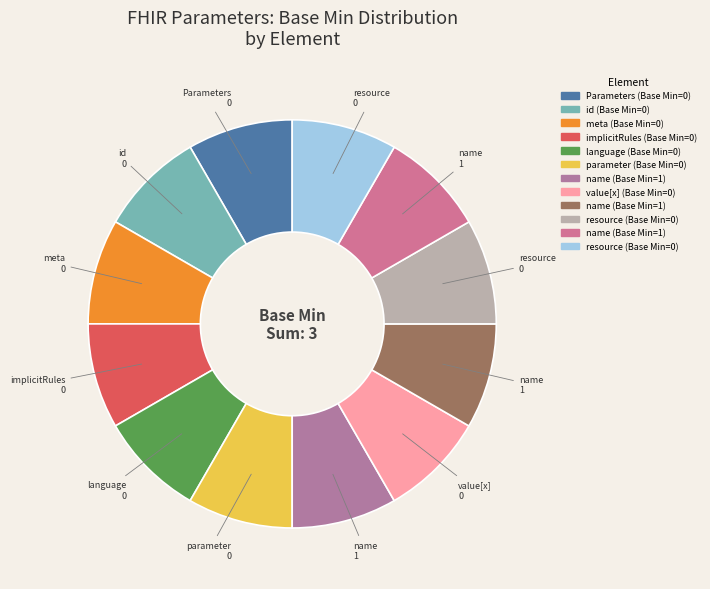

To the nearest percent, what is the average slice percentage?

8%